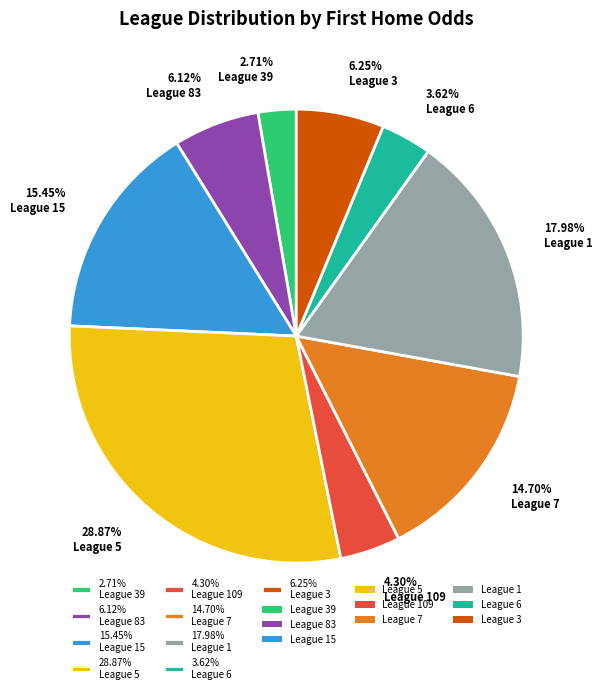

How many segments does this pie chart have?

9